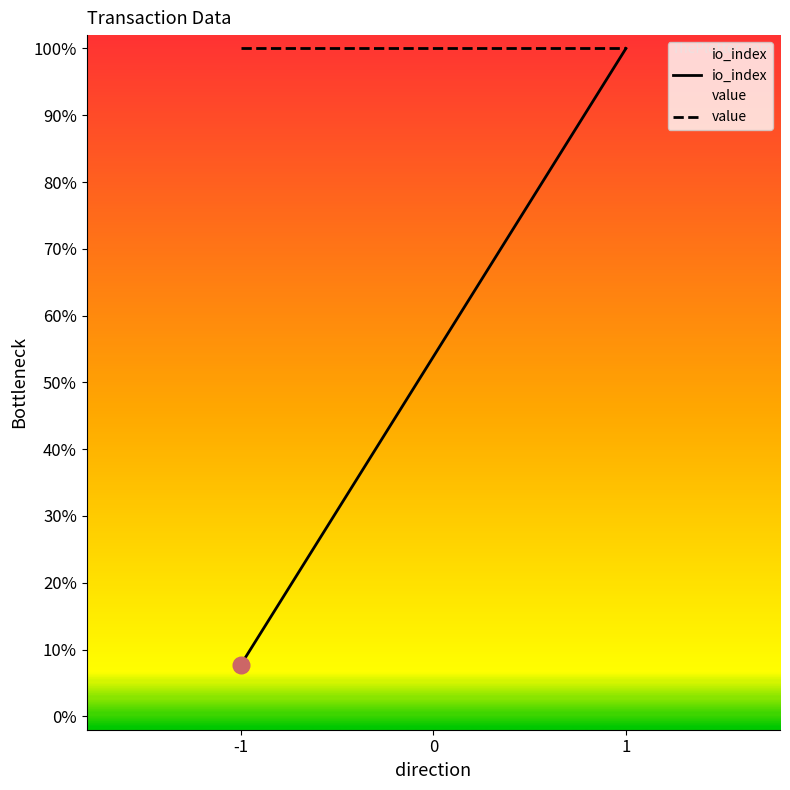

At how many categories does at least one series exceed 0?

2